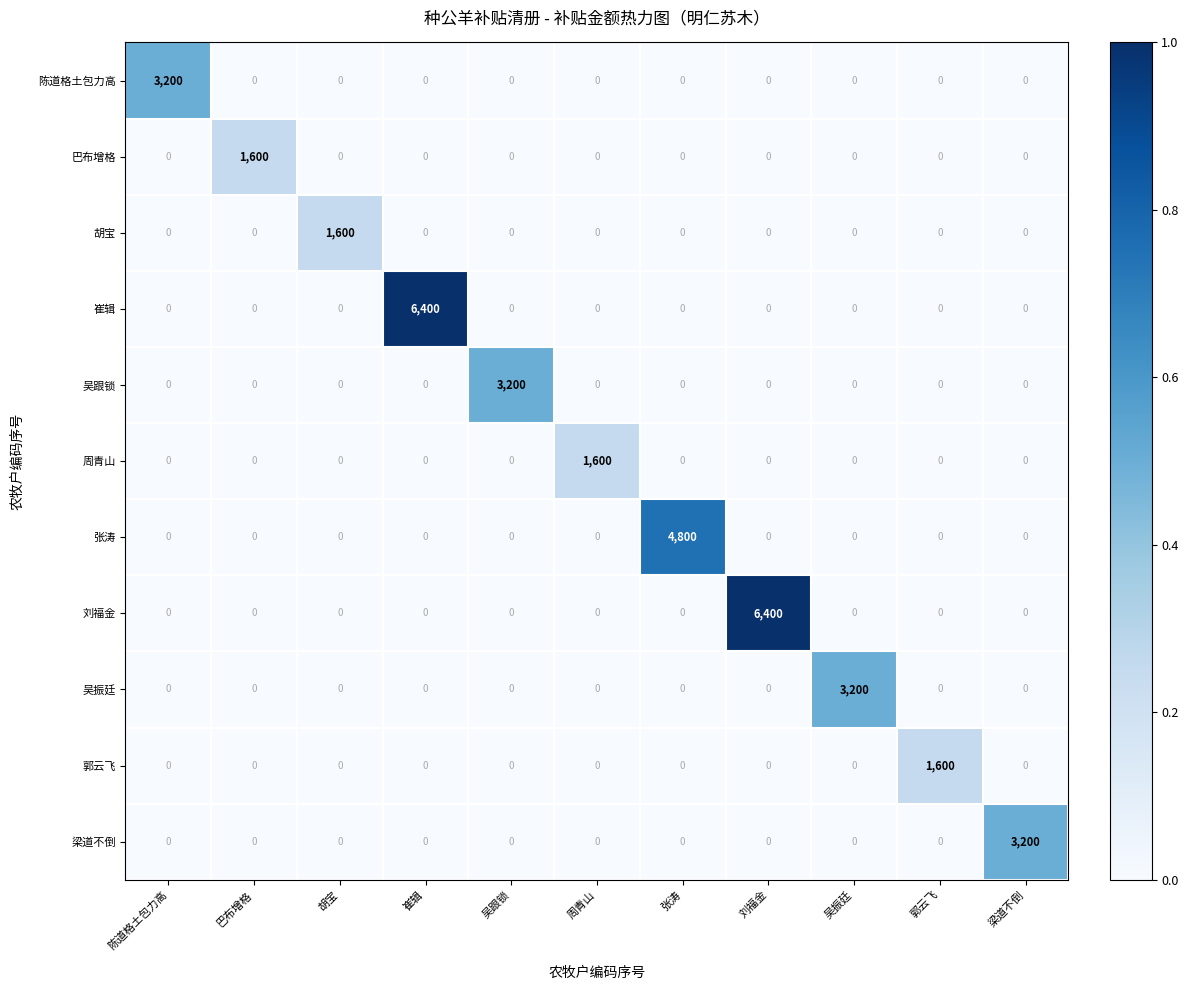

The 吴跟锁 series shows 2062 at 张涛. True or false?

False